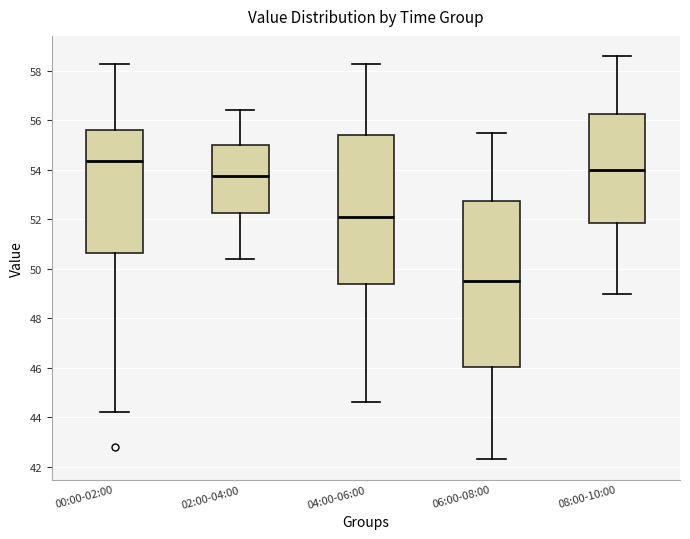

Reading left to right, transcribe this box plot: for each box, give where its median line is, the range the box spans, and where its two whiskers end, as read against the y-axis. The values are not printed on the chart, so give them approximately, as read against the axis.

00:00-02:00: median 54.4, box 50.6 to 55.6, whiskers 44.2 to 58.2
02:00-04:00: median 53.8, box 52.2 to 55.0, whiskers 50.4 to 56.4
04:00-06:00: median 52.2, box 49.4 to 55.4, whiskers 44.6 to 58.2
06:00-08:00: median 49.6, box 46.0 to 52.8, whiskers 42.4 to 55.6
08:00-10:00: median 54.0, box 51.8 to 56.2, whiskers 49.0 to 58.6